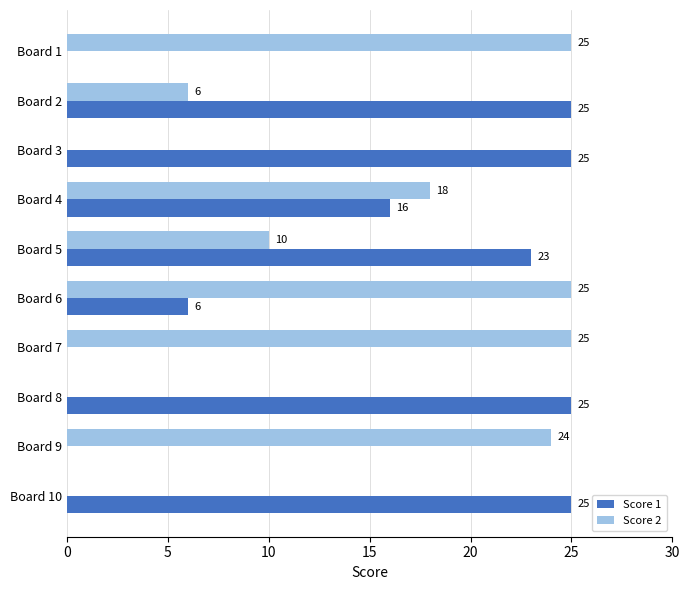

True or false: Score 2 has a value of 0 at Board 10.

True